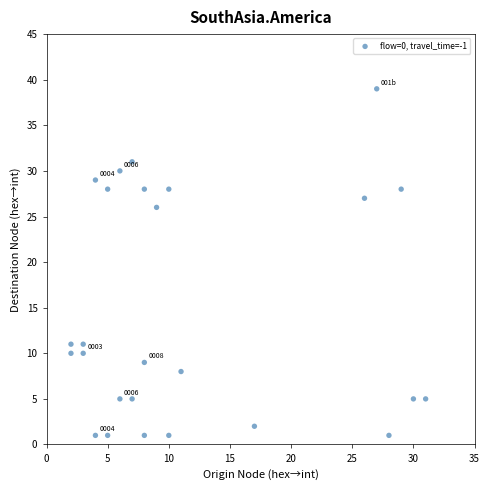

What is the range of Y values (max minus min)?

38